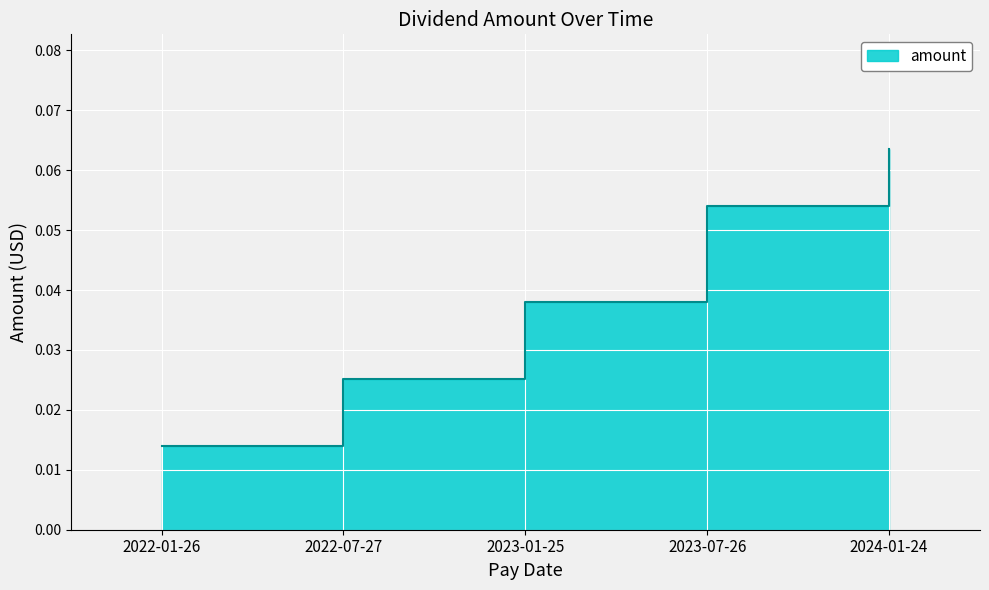

List the labels in order of value, largest first.

2024-01-24, 2023-07-26, 2023-01-25, 2022-07-27, 2022-01-26